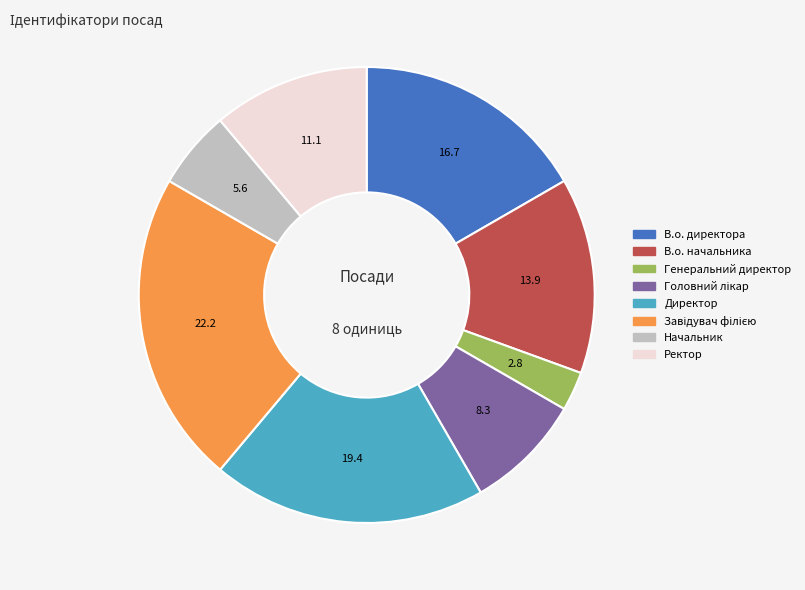

Is it true that Начальник is 6% of the pie?

True